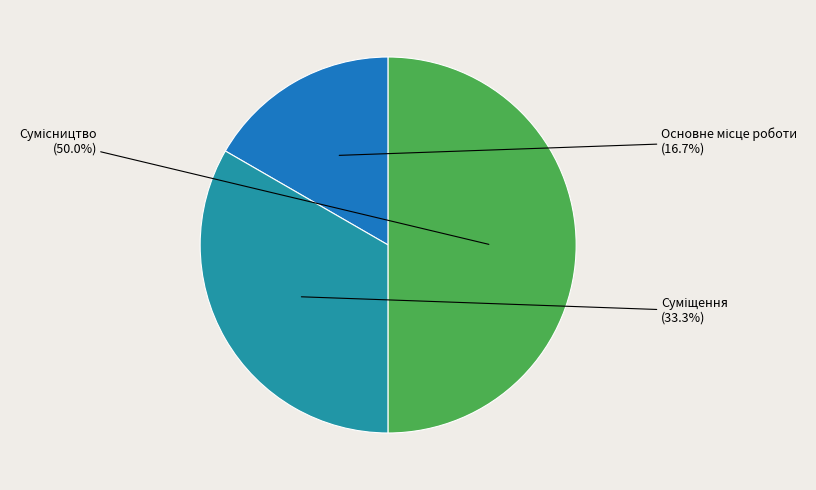

Count the number of slices in the pie.

3